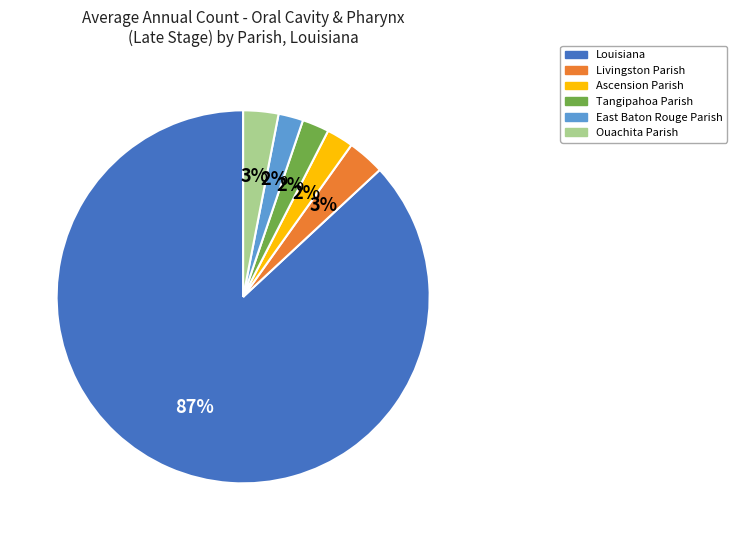

Which has a higher value, Louisiana or East Baton Rouge Parish?

Louisiana